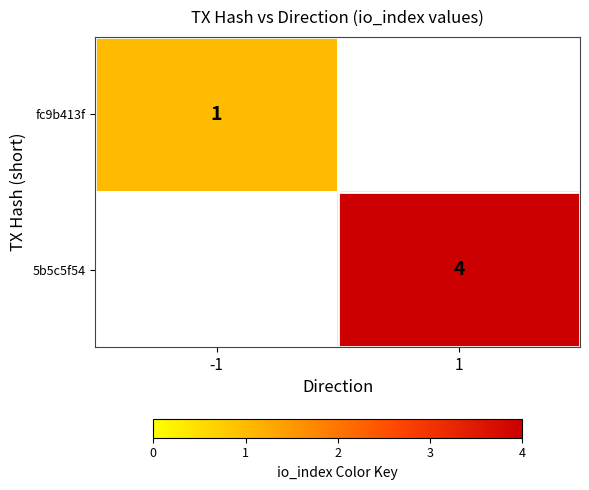

The fc9b413f series shows 2 at -1. True or false?

False